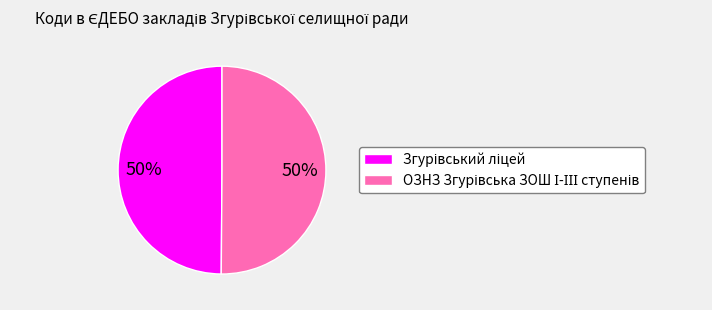

How many segments does this pie chart have?

2